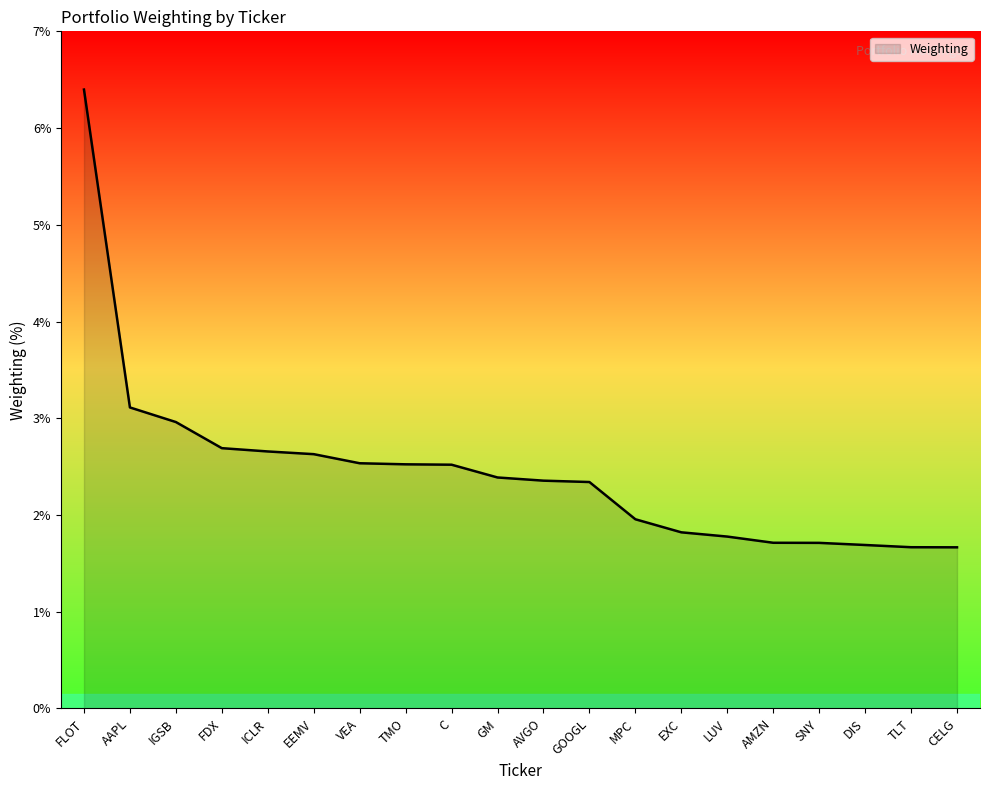

What is the difference between the maximum and minimum values?

4.7